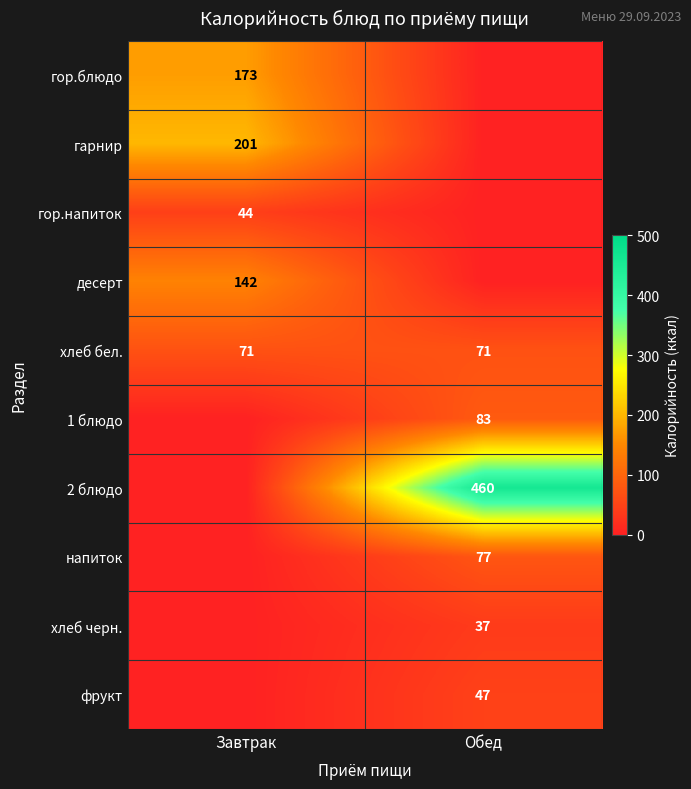

True or false: десерт has a value of 142 at Завтрак.

True